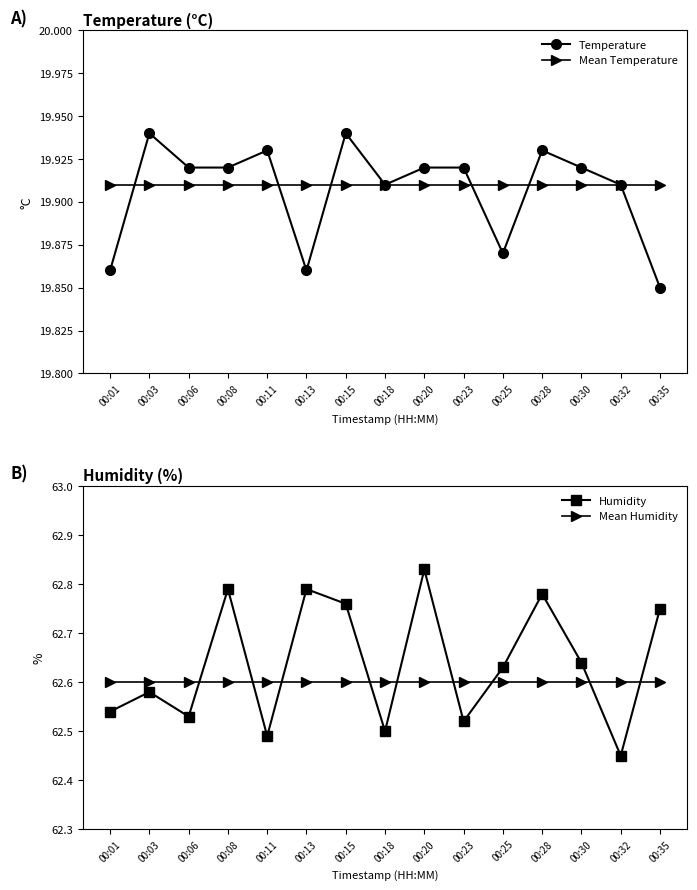

Is this an area chart (filled region under the line)?

No